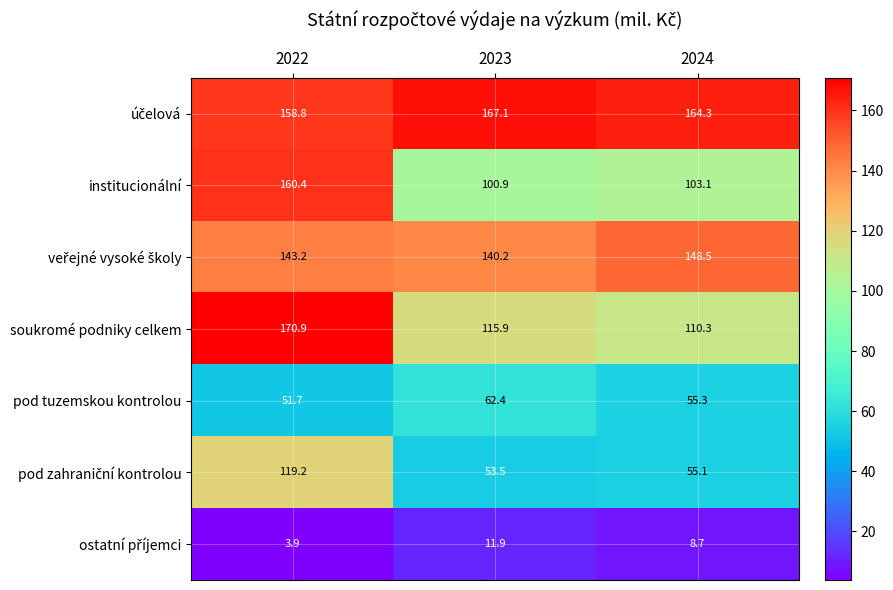

What is the approximate value of soukromé podniky celkem at 2023?

115.9